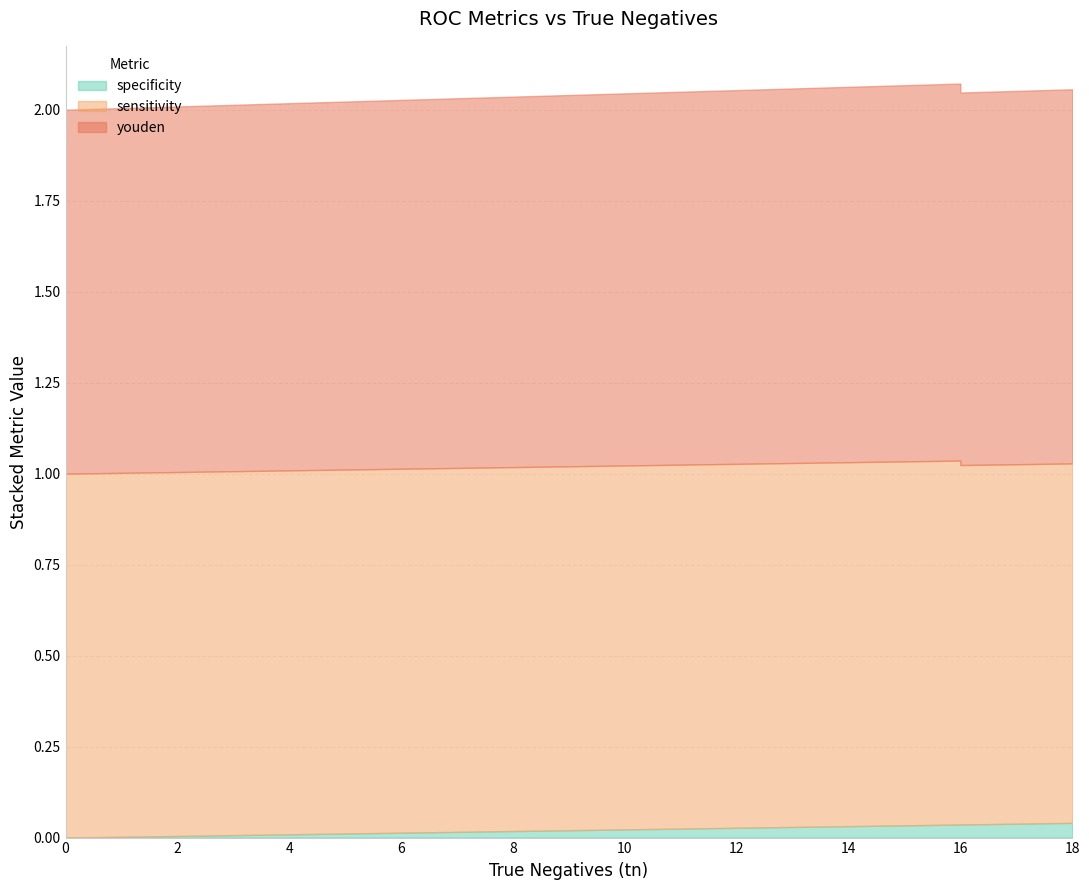

What is the greatest value displayed?

1.0